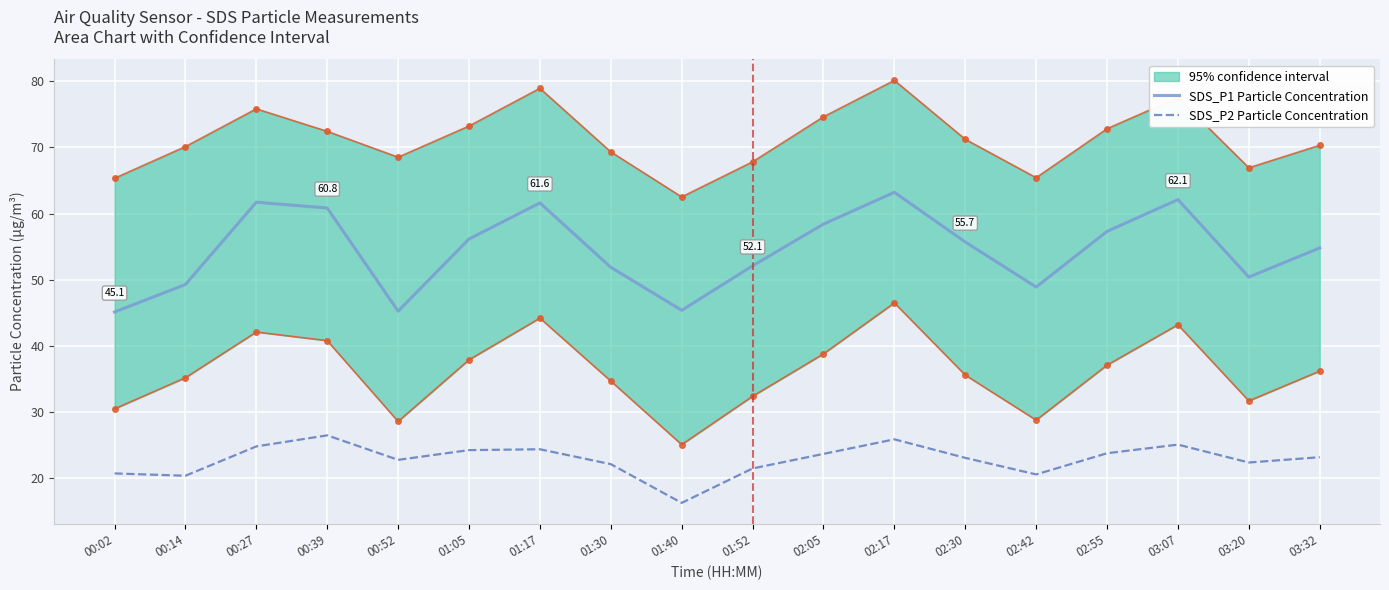

What is the highest value of the SDS_P1 Particle Concentration series?

63.2